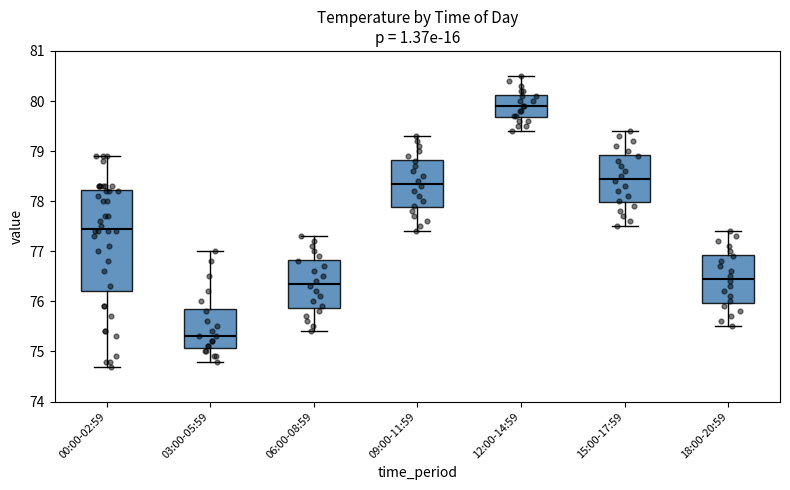

Where is the upper edge of the box for 12:00-14:59 on the y-axis? The values are not printed on the chart, so give them approximately, as read against the axis.

80.1